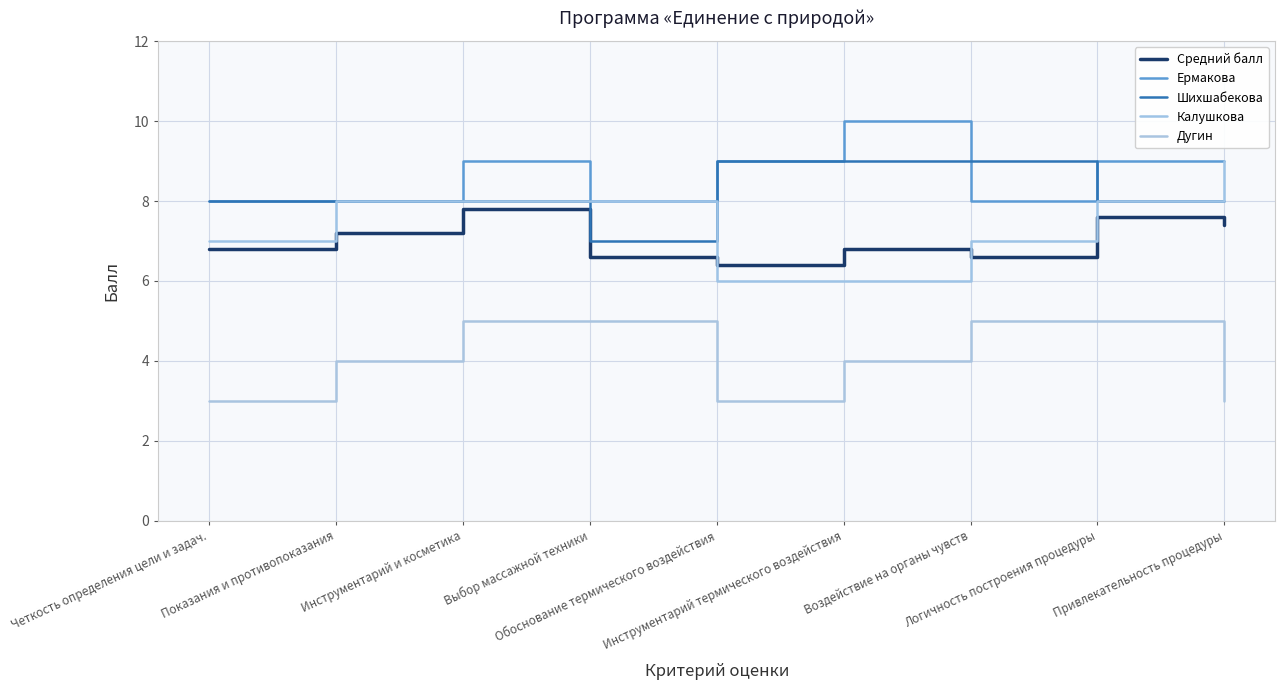

Reading left to right, transcribe all the data shown in this chart.

Средний балл: 6.8	7.2	7.8	6.6	6.4	6.8	6.6	7.6	7.4
Ермакова: 8.0	8.0	9.0	8.0	9.0	10.0	8.0	9.0	9.0
Шихшабекова: 8.0	8.0	8.0	7.0	9.0	9.0	9.0	8.0	8.0
Калушкова: 7.0	8.0	8.0	8.0	6.0	6.0	7.0	8.0	9.0
Дугин: 3.0	4.0	5.0	5.0	3.0	4.0	5.0	5.0	3.0